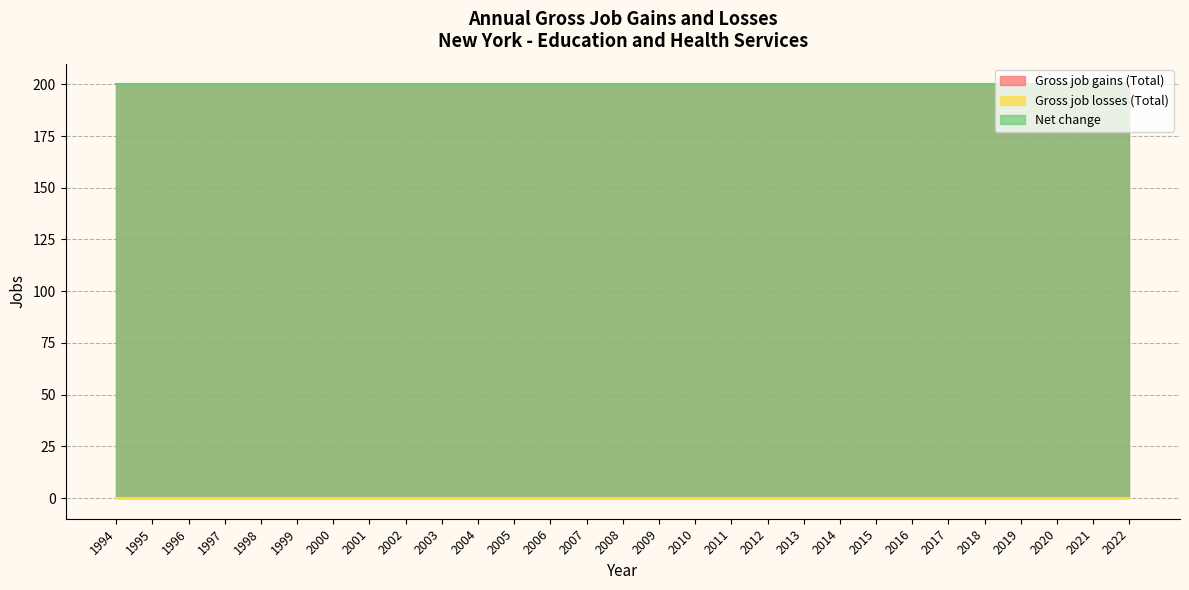

True or false: Gross job losses (Total) has more than 0 points higher than both neighbors.

False